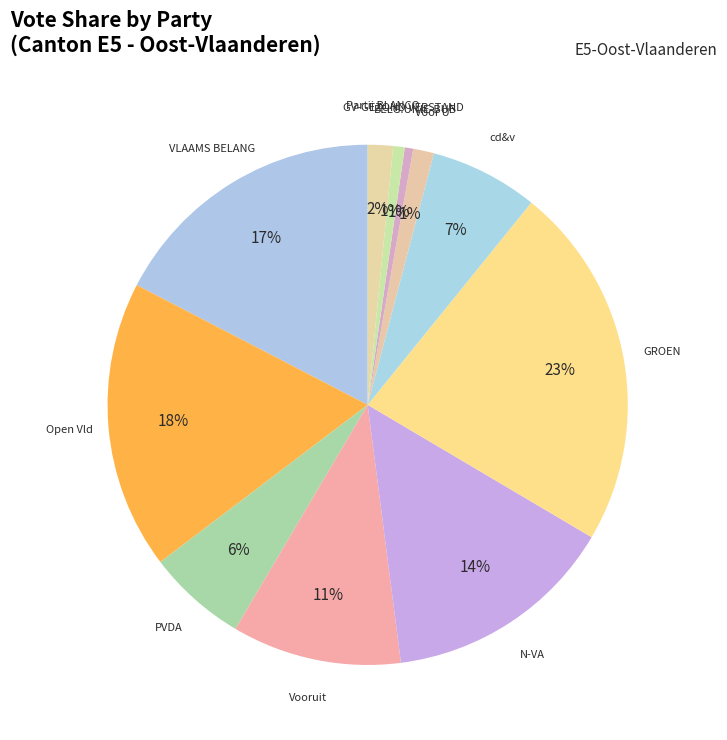

How many slices are in this pie chart?

11